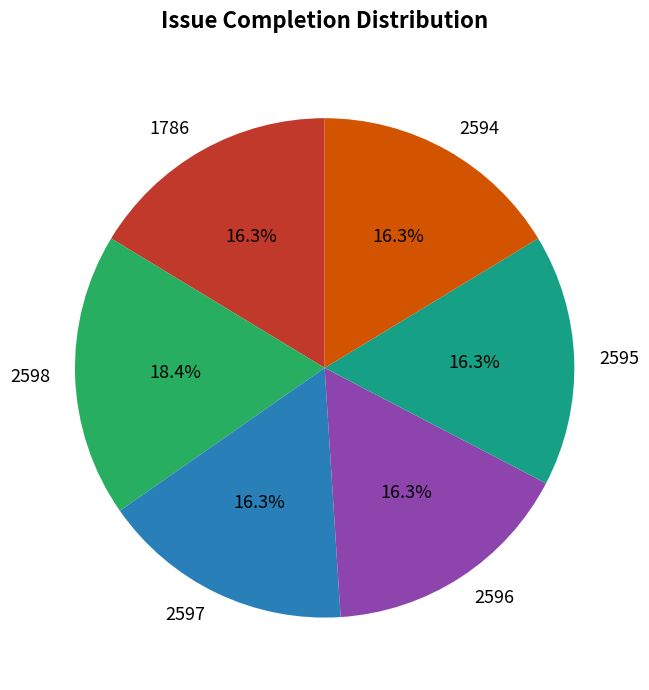

How many segments does this pie chart have?

6